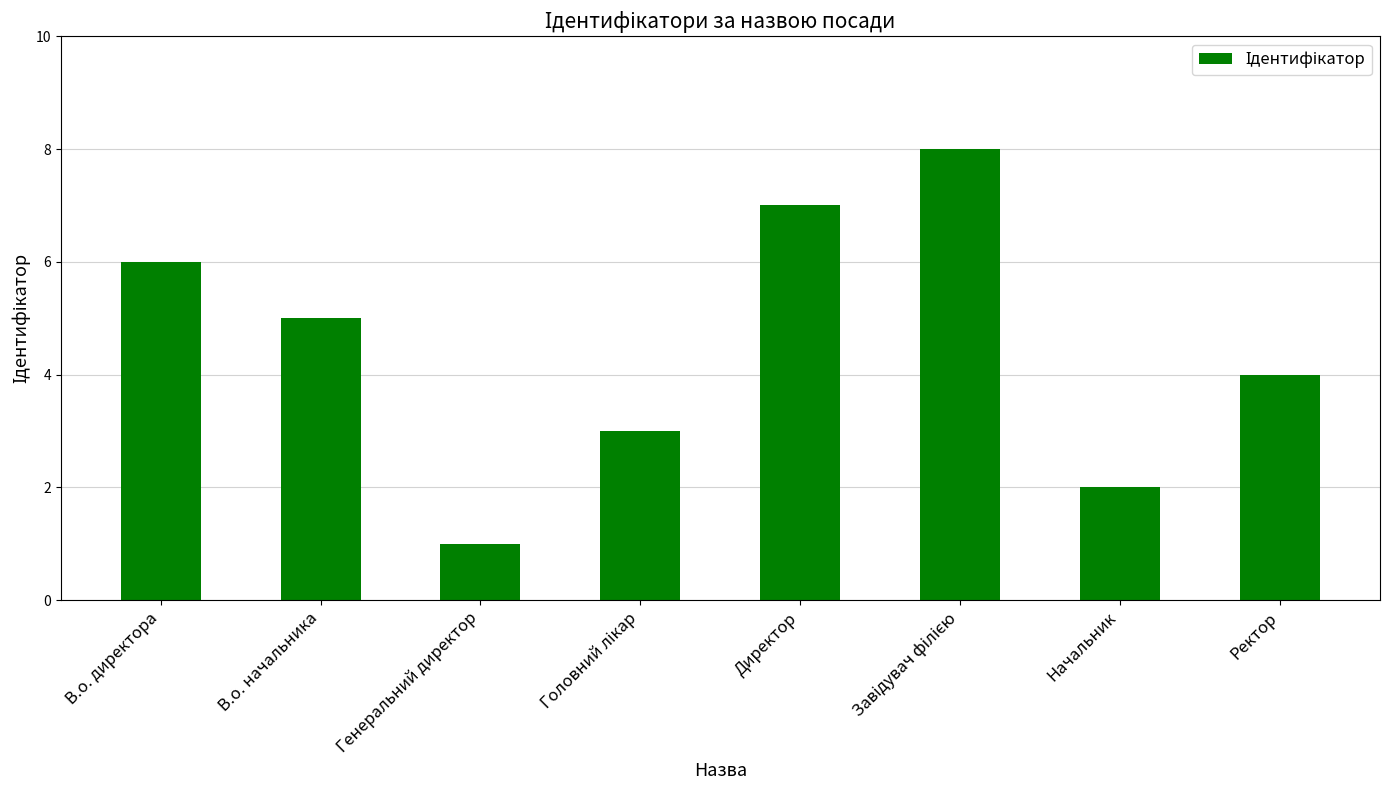

How many bars are there in total?

8